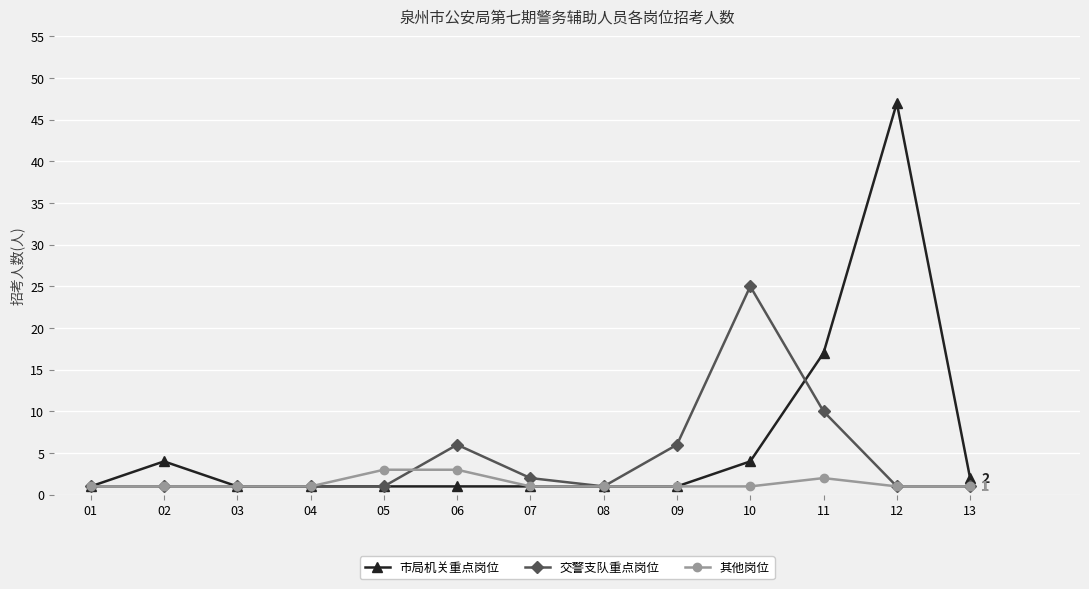

At which label is 市局机关重点岗位 closest to 24?

11